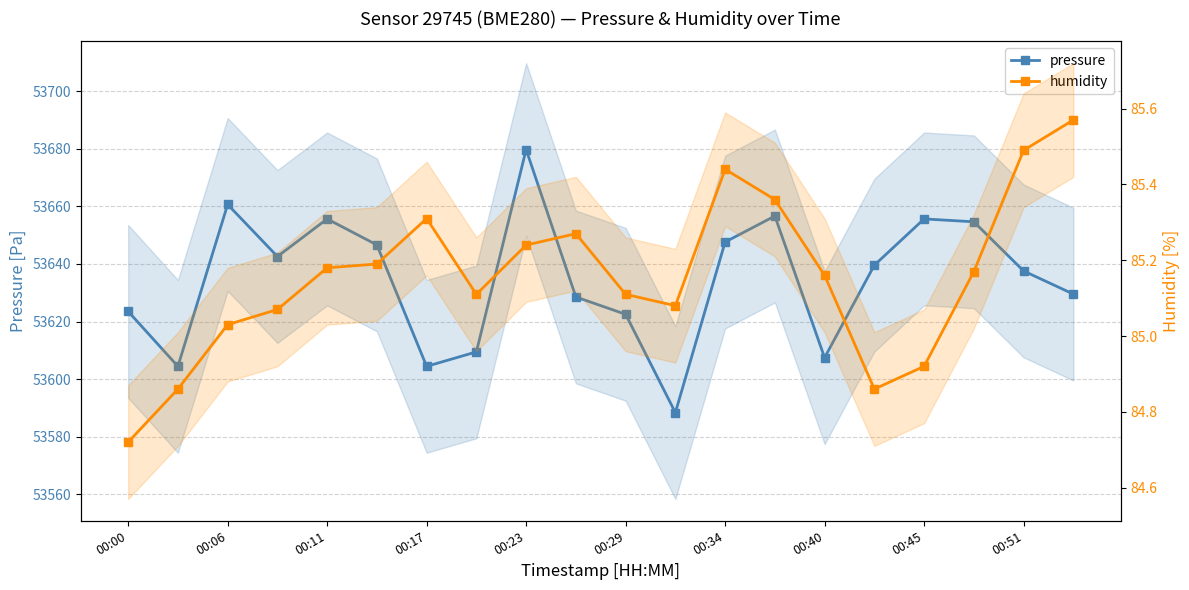

How many values in the pressure series are below 53639?

10